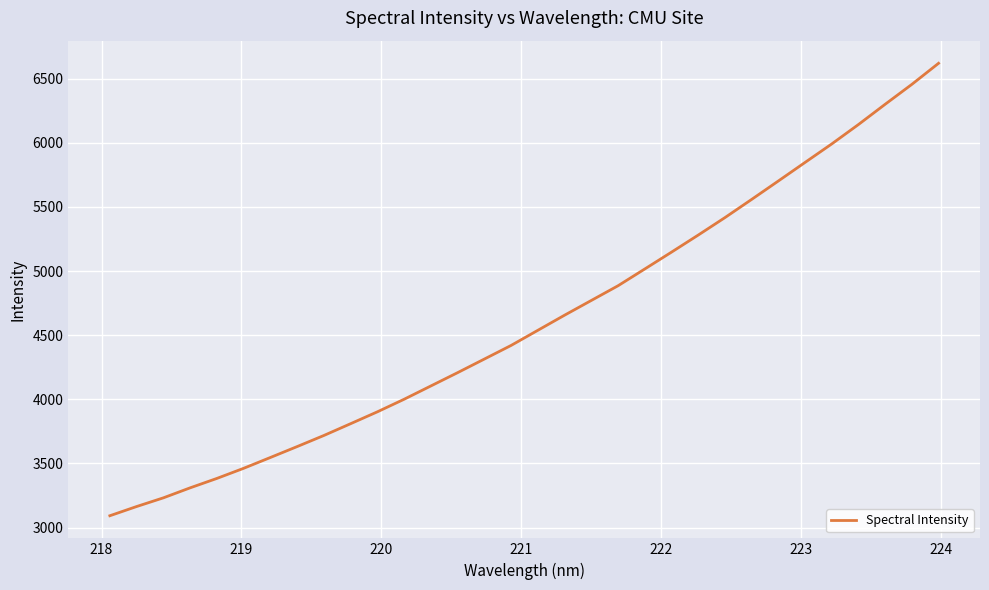

What is the minimum value shown in the chart?

3092.3